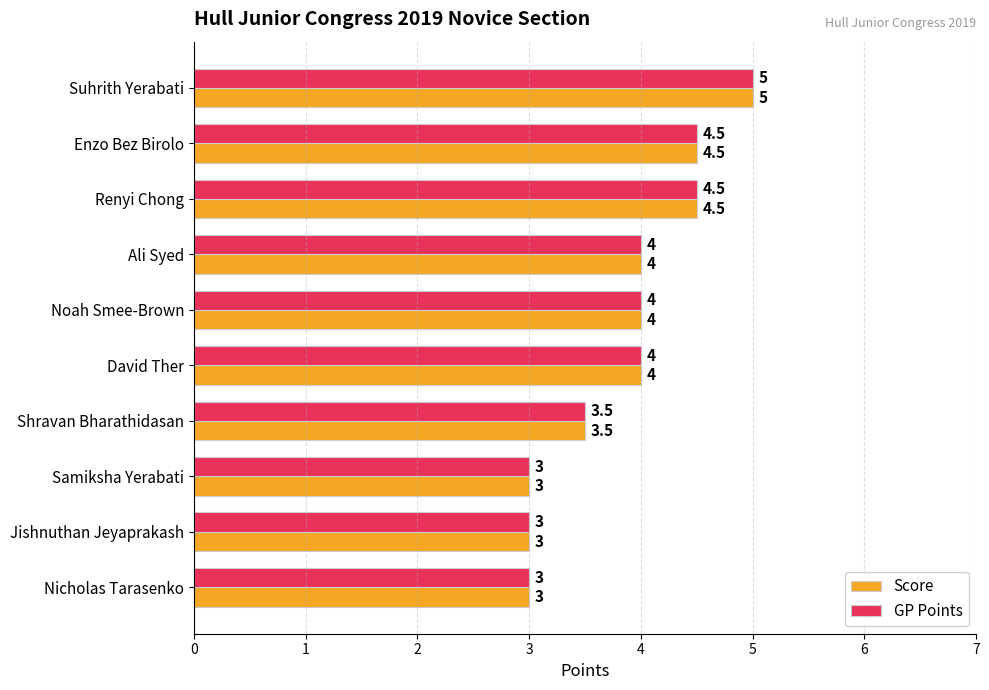

What is the difference between the Score values at David Ther and Suhrith Yerabati?

1.0